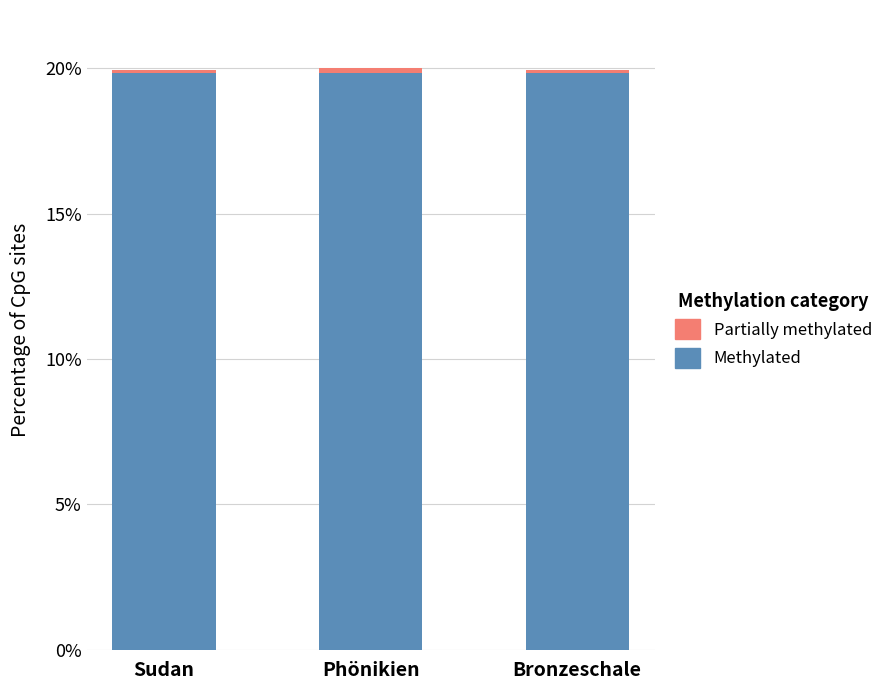

Is it true that Methylated equals 5.3 at Sudan?

False